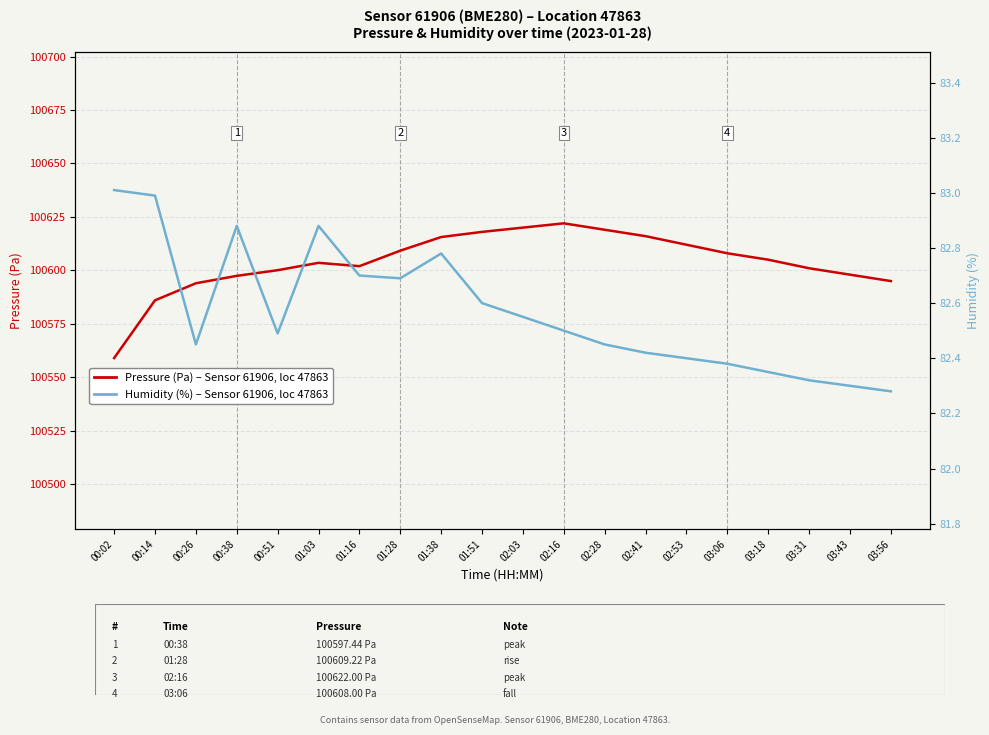

What is the value of the Humidity (%) point at the 12th from the left?

82.5